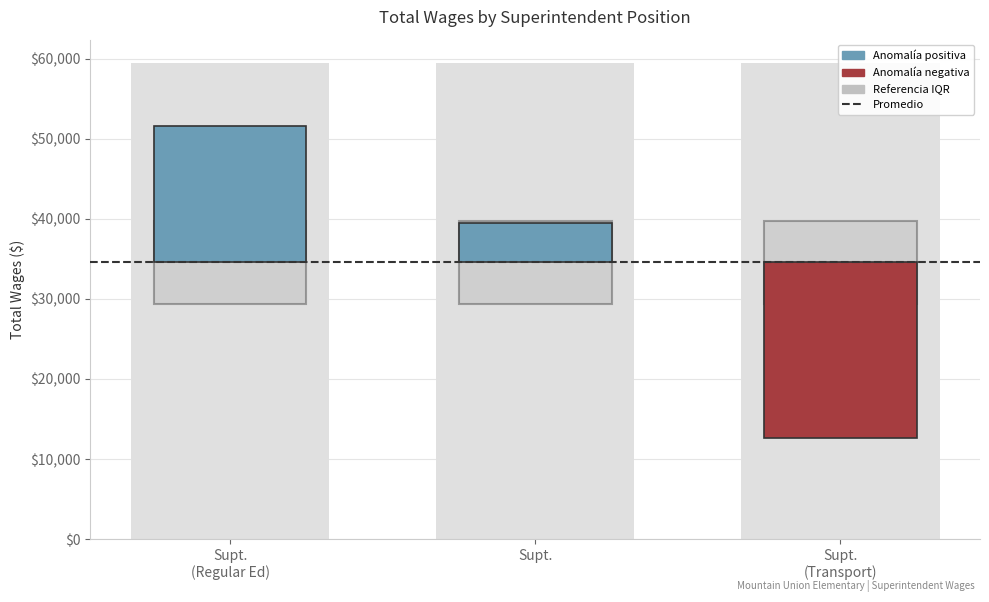

What position from the left is Superintendent (Regular Ed Teacher)?

1